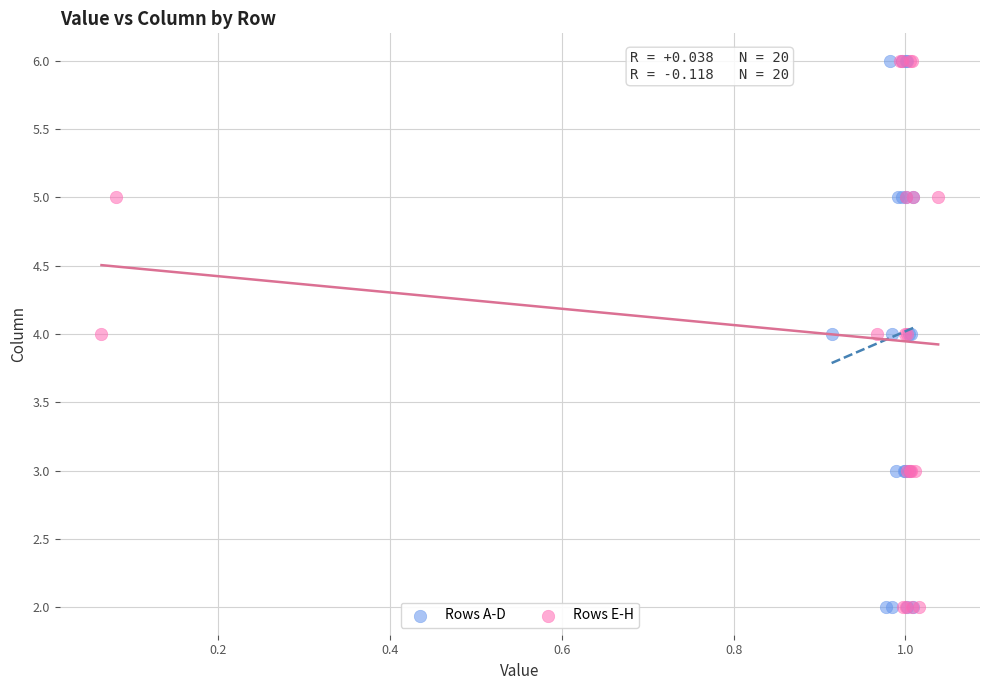

What are all the series names shown in the legend?

Rows A-D, Rows E-H